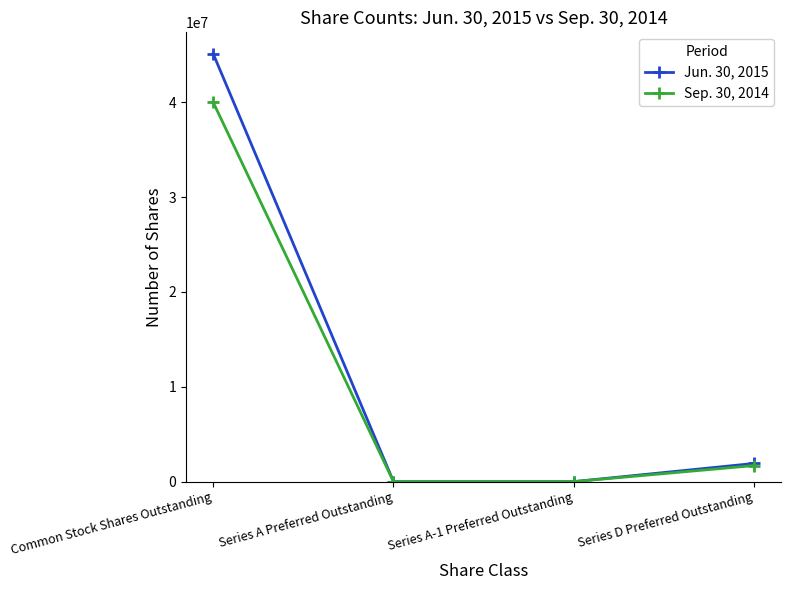

Which series has the widest spread of values?

Jun. 30, 2015